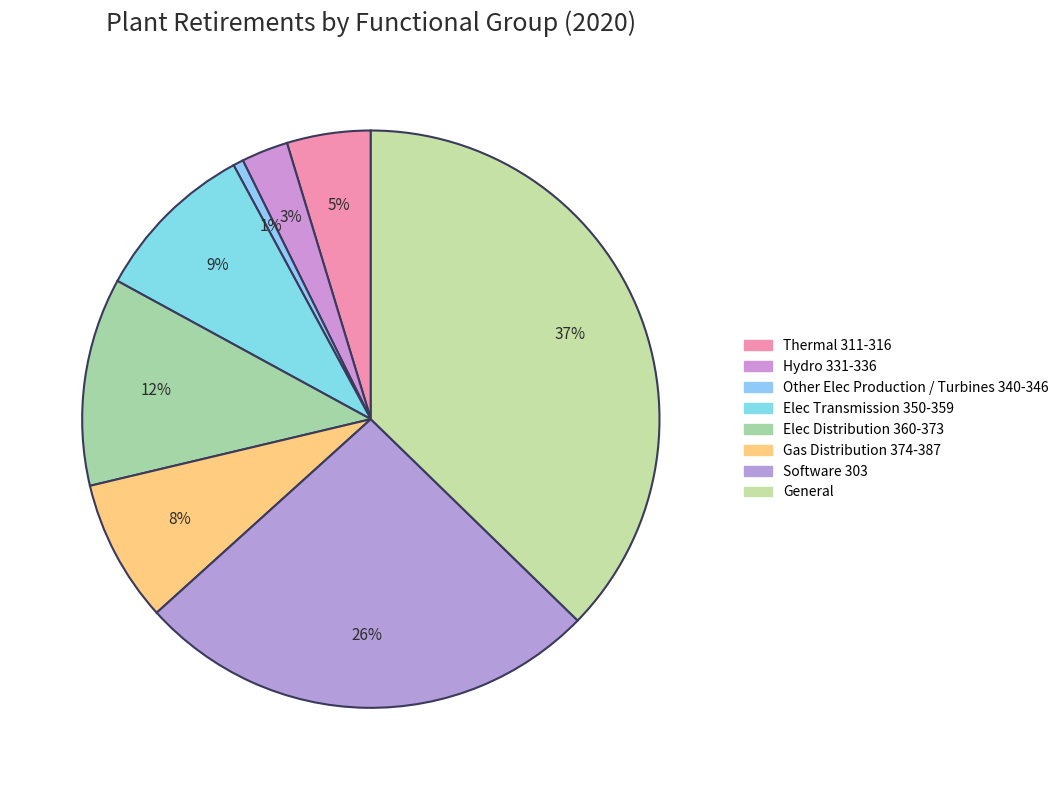

To the nearest percent, what is the combined percentage of General and Software 303?

63%